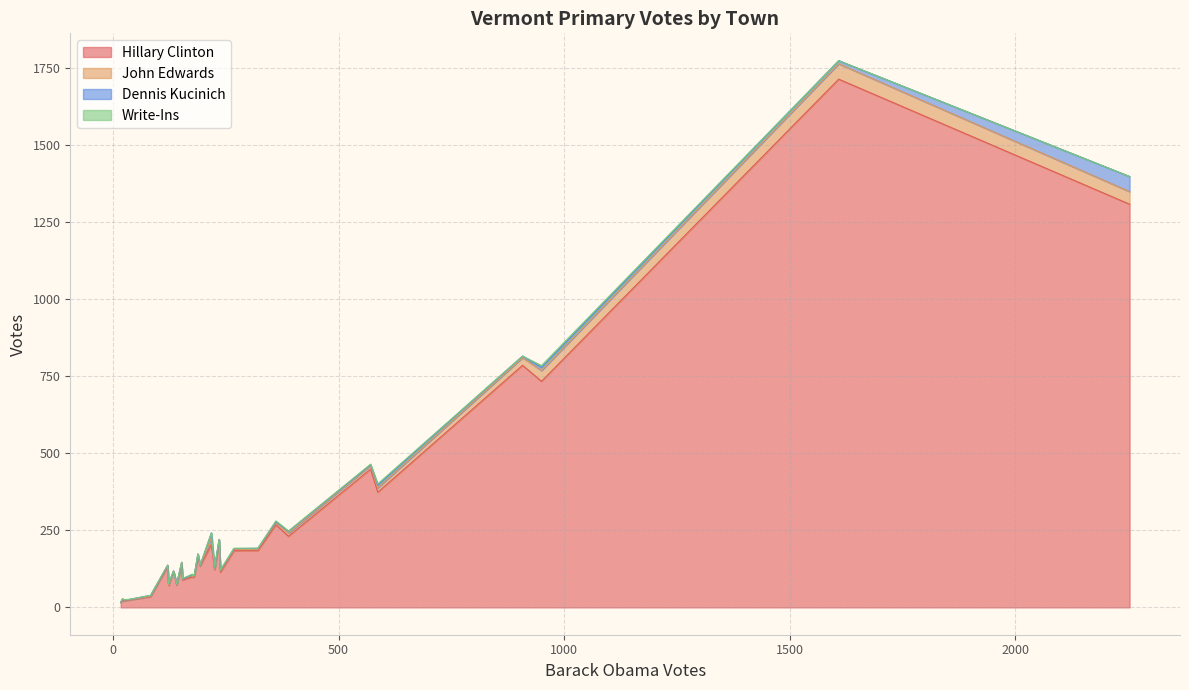

The Dennis Kucinich series shows 1 at Bridgewater. True or false?

False